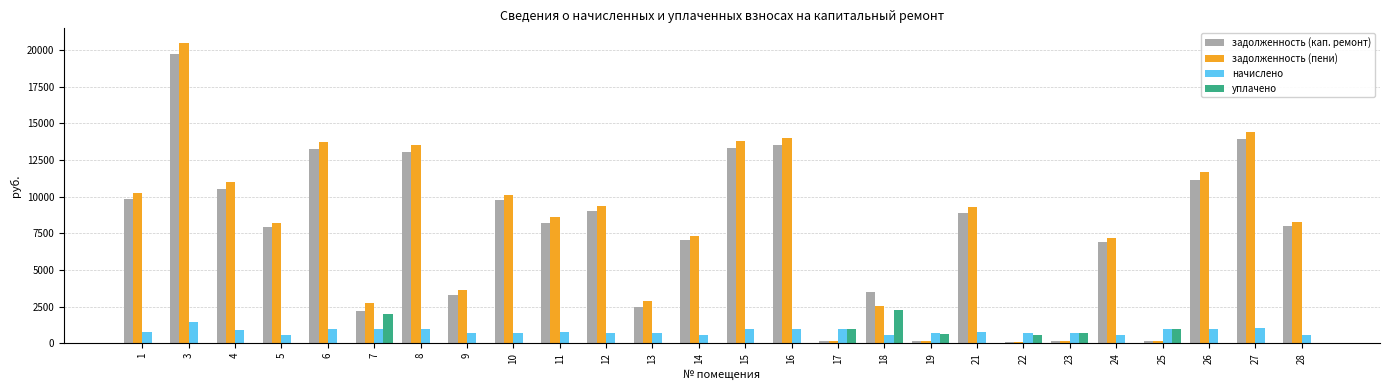

What is the maximum value for начислено?

1440.5